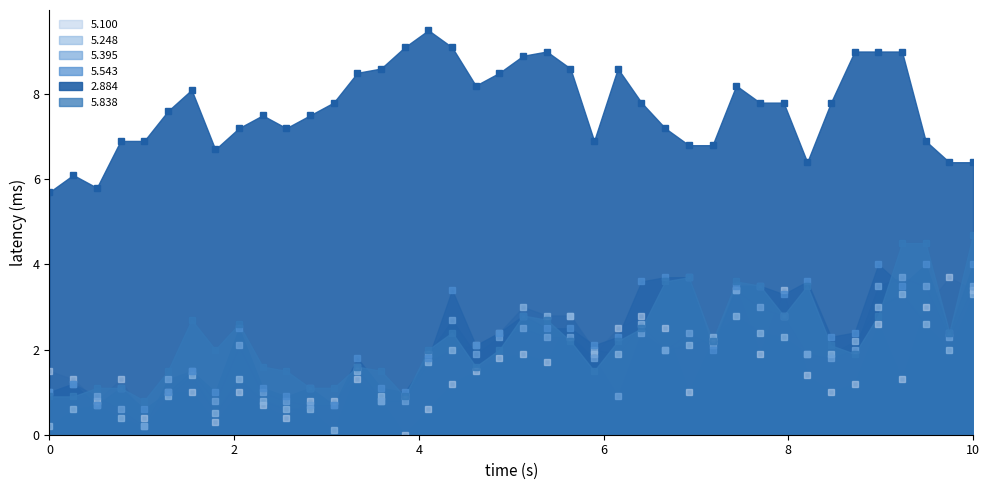

At which category does the chart reach its minimum across all series?

02:35